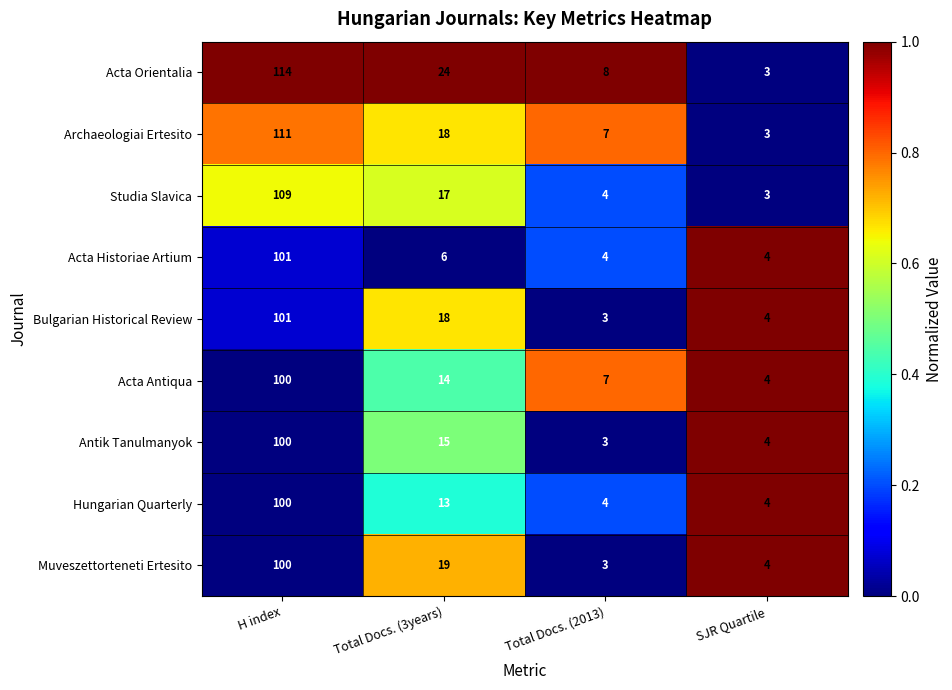

What is the average value of the Acta Antiqua series?

31